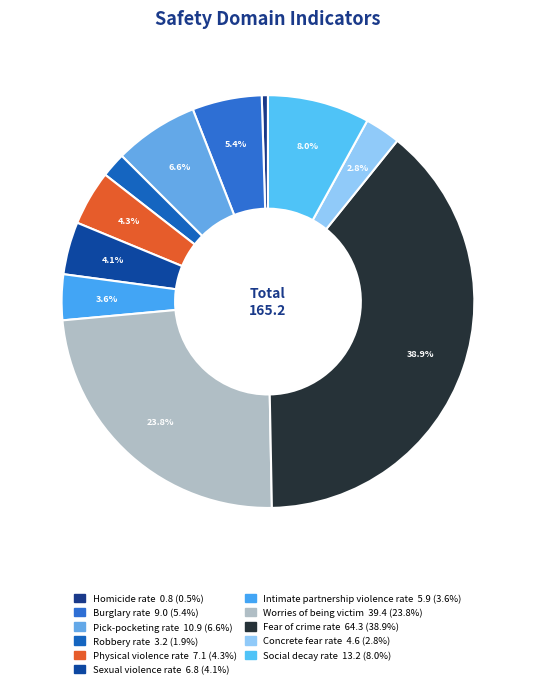

Rank the categories by value from highest to lowest.

Fear of crime rate, Worries of being victim, Social decay rate, Pick-pocketing rate, Burglary rate, Physical violence rate, Sexual violence rate, Intimate partnership violence rate, Concrete fear rate, Robbery rate, Homicide rate